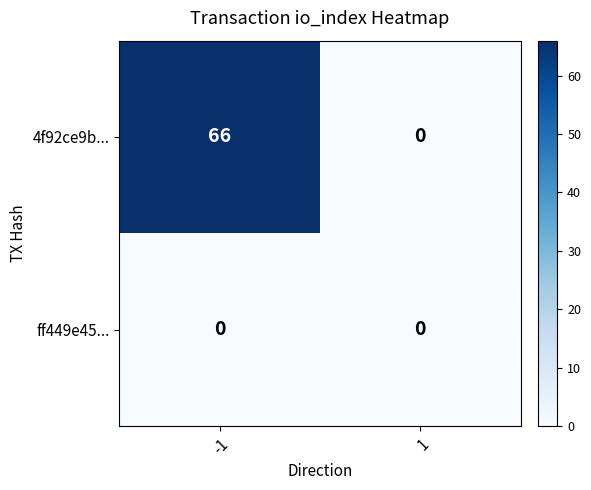

List the series in order of their overall mean, lowest first.

ff449e45..., 4f92ce9b...